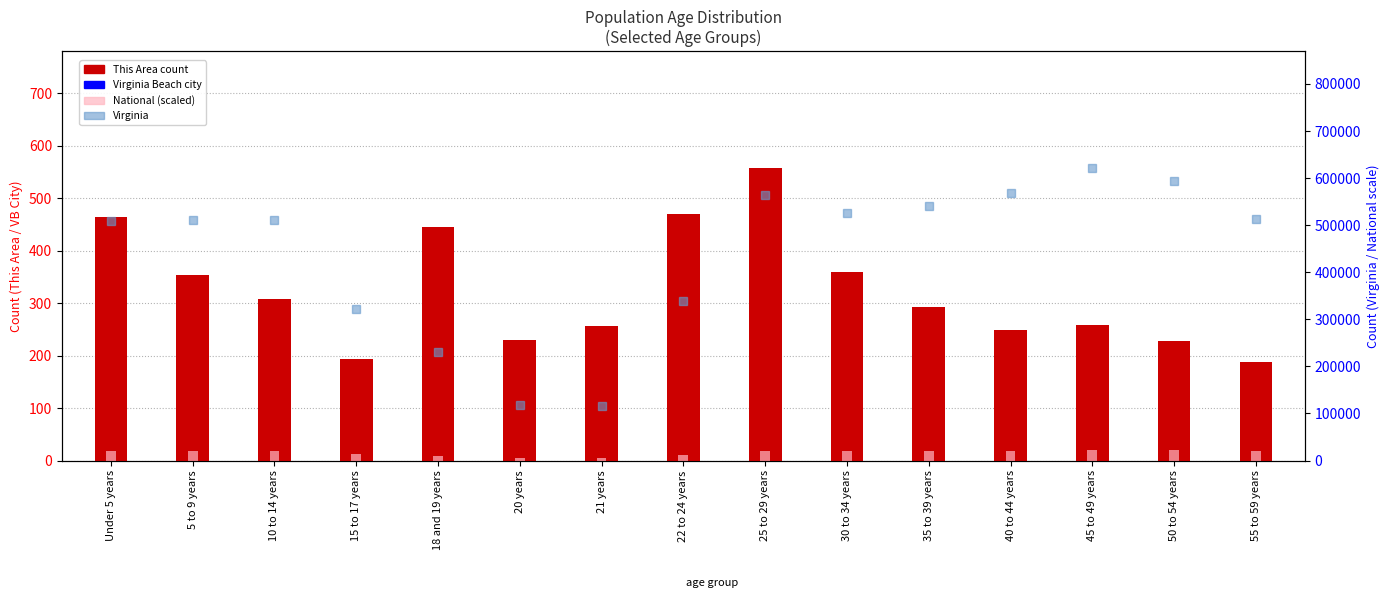

The value of National at 45 to 49 years is 22708591.0. True or false?

True